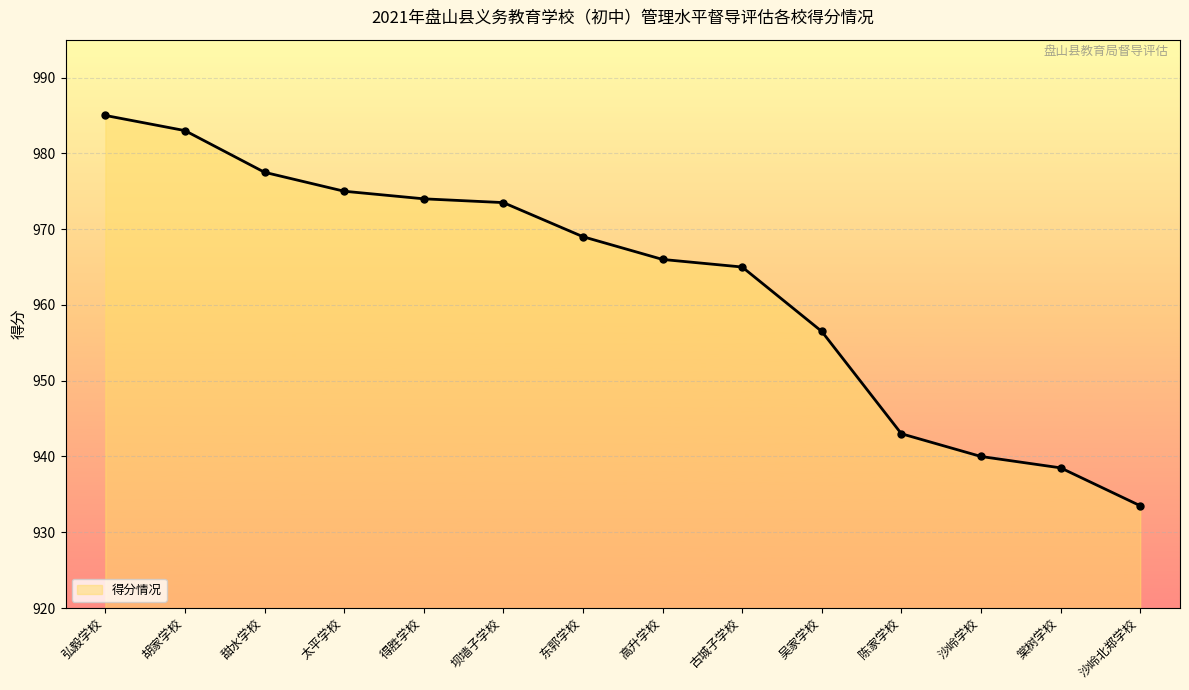

Which has a higher value, 吴家学校 or 沙岭北郑学校?

吴家学校